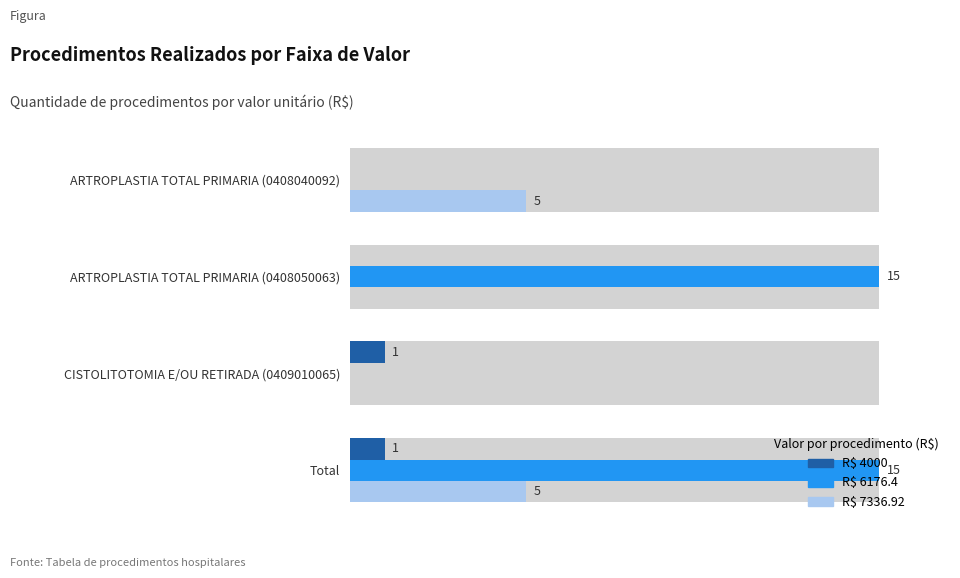

Which series has the largest range (max minus min)?

R$ 6176.4